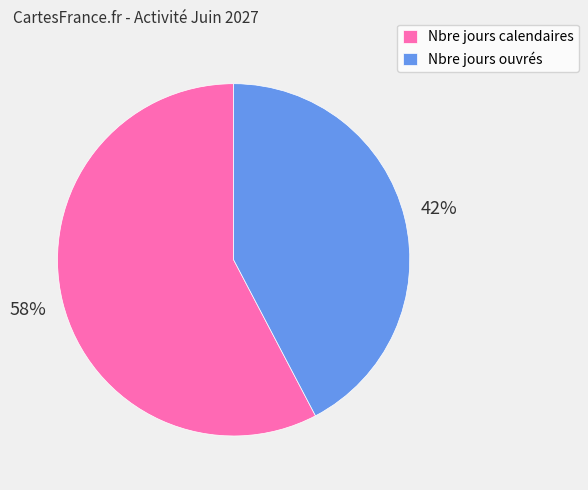

To the nearest percent, what portion does Nbre jours calendaires represent?

58%